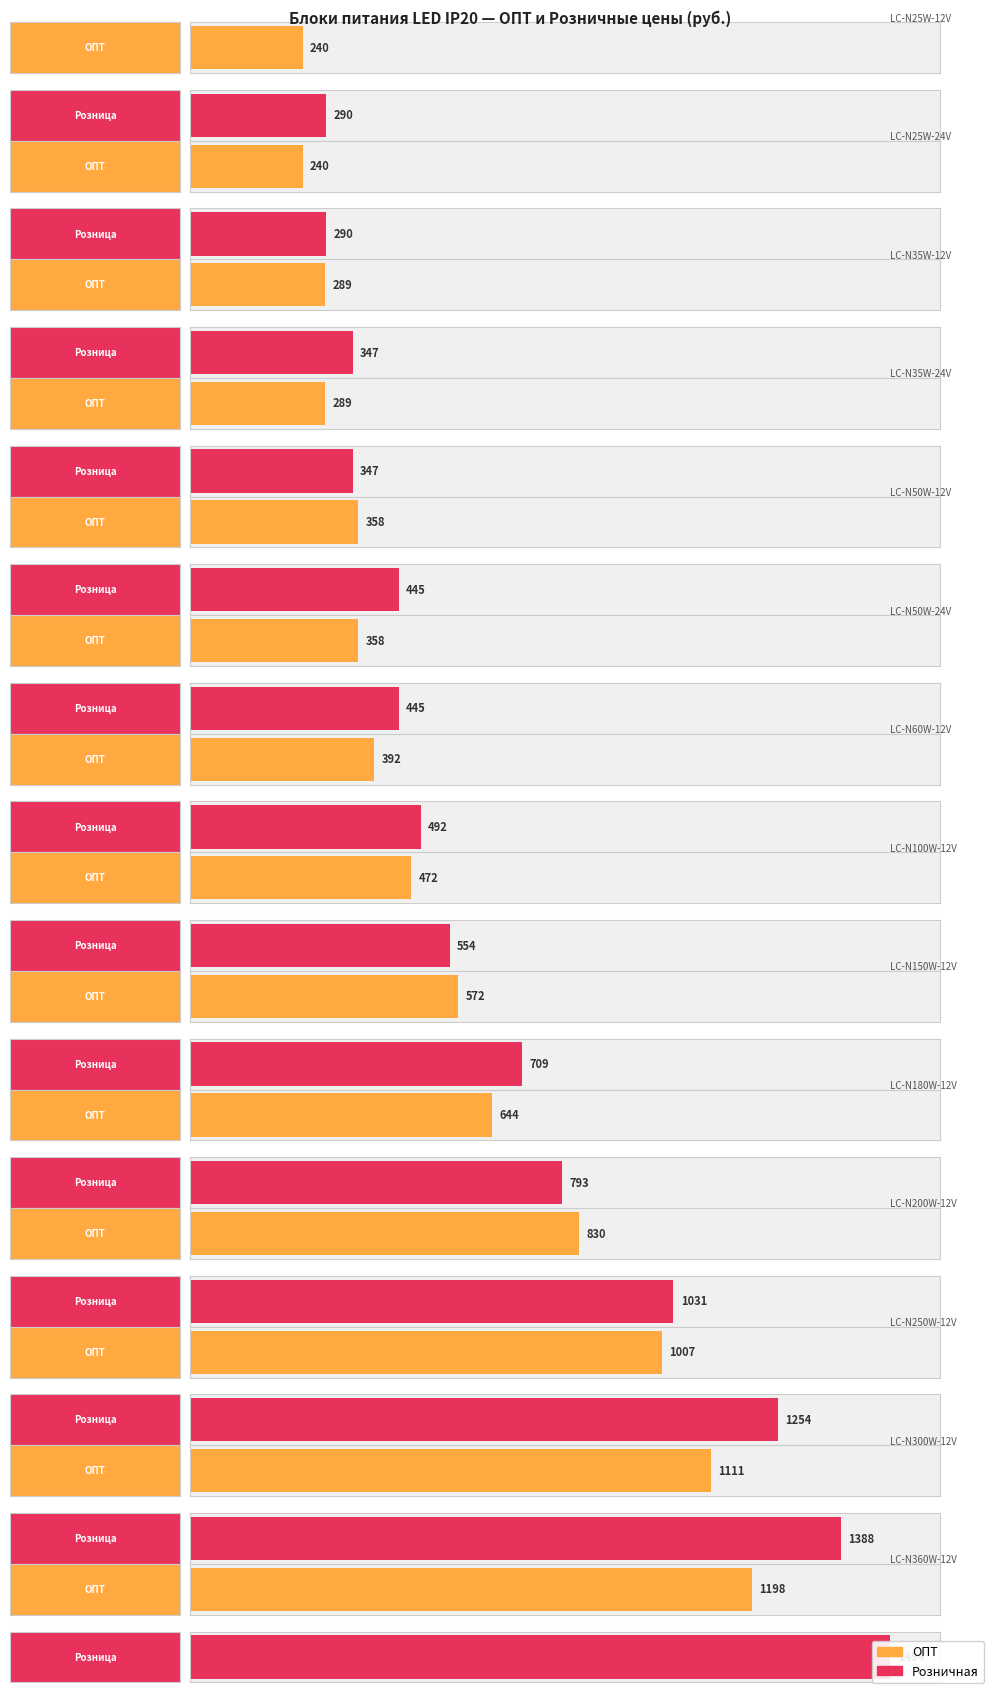

What is the sum of the ОПТ values at LC-N100W-12V and LC-N300W-12V?

1583